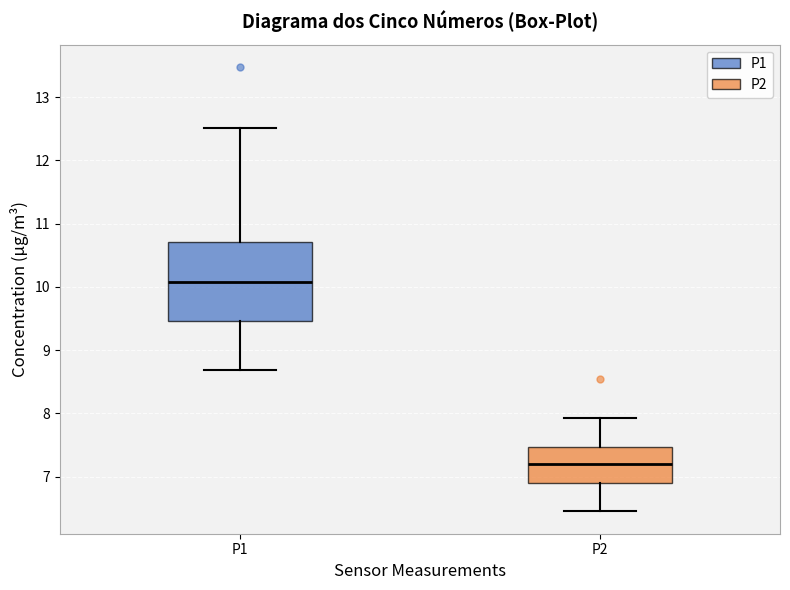

Reading left to right, read every box against the y-axis: the position of its median line, the range the box covers, and the ends of its whiskers. The values are not printed on the chart, so give them approximately, as read against the axis.

P1: median 10.1, box 9.5 to 10.7, whiskers 8.7 to 12.5
P2: median 7.2, box 6.9 to 7.5, whiskers 6.5 to 7.9